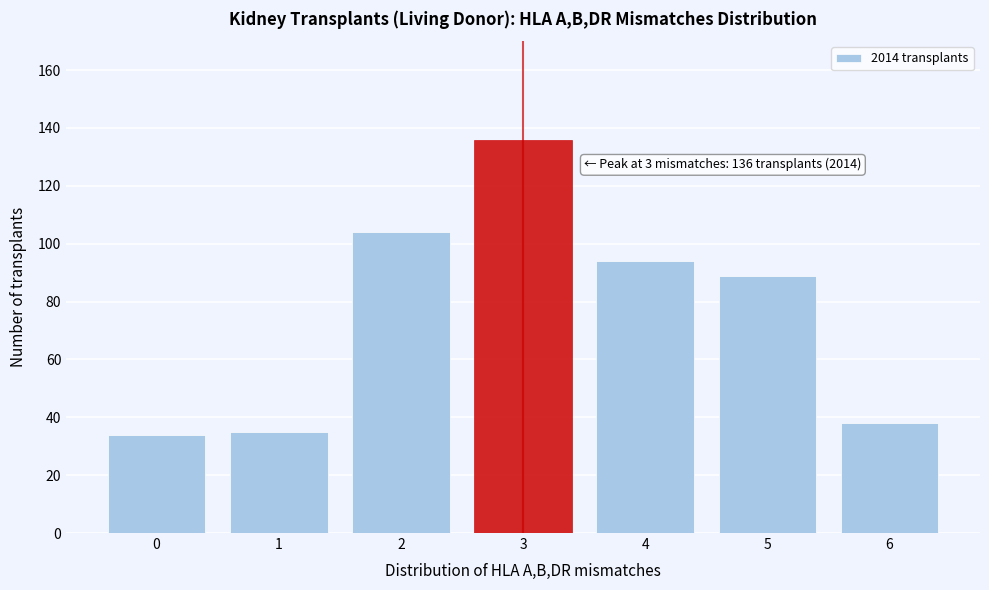

Reading left to right, transcribe all the data shown in this chart.

0=34	1=35	2=104	3=136	4=94	5=89	6=38